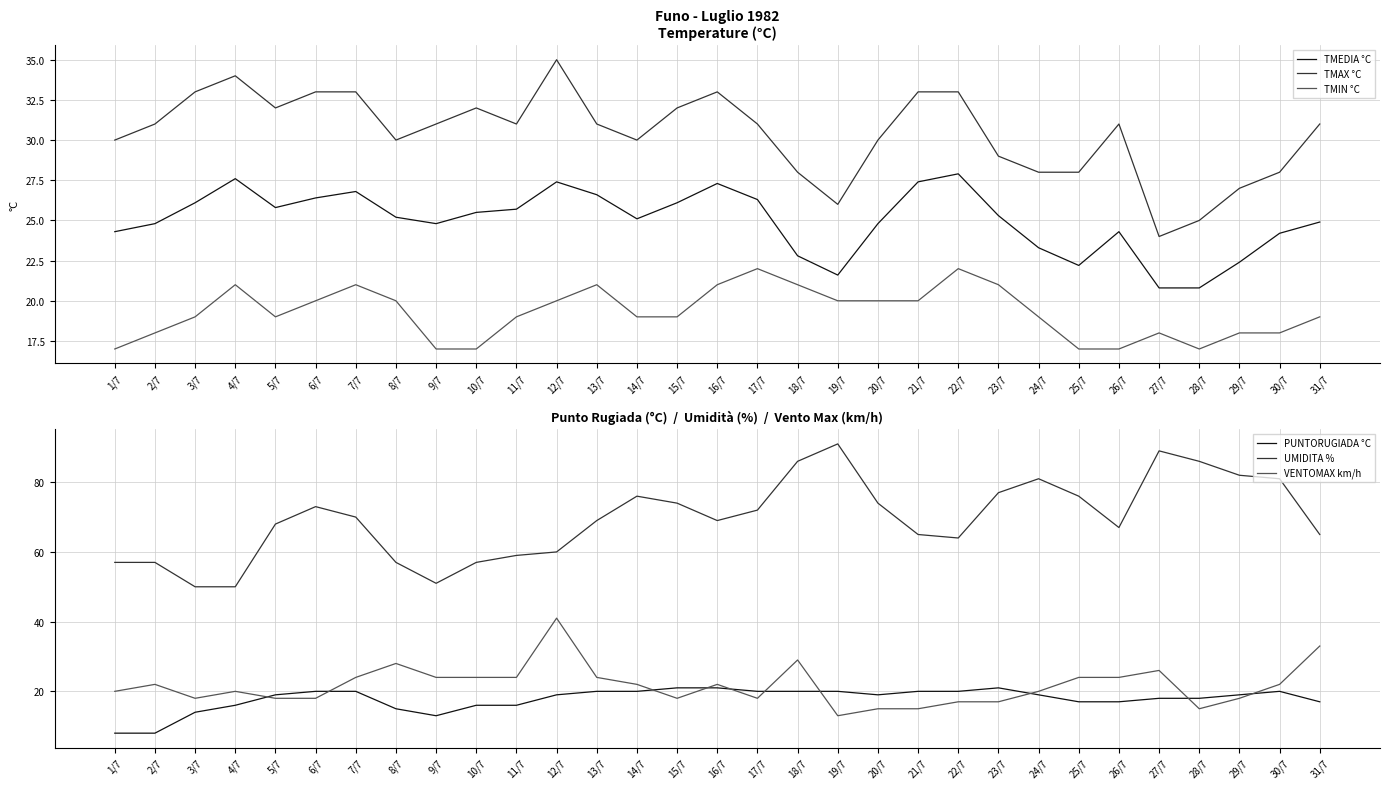

Which series changed the most between 29/7 and 31/7?

UMIDITA %